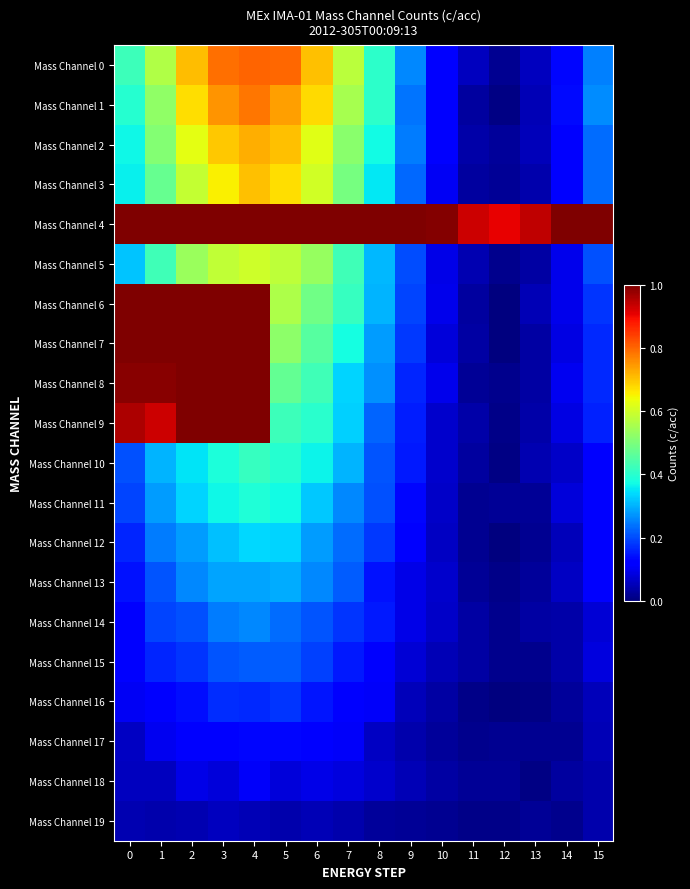

Reading left to right, extract all data points from this chart.

Mass Channel 0: 0=0.4	1=0.6	2=0.7	3=0.8	4=0.8	5=0.8	6=0.7	7=0.6	8=0.4	9=0.3	10=0.1	11=0.1	12=0.0	13=0.1	14=0.1	15=0.3
Mass Channel 1: 0=0.4	1=0.5	2=0.7	3=0.8	4=0.8	5=0.7	6=0.7	7=0.6	8=0.4	9=0.2	10=0.1	11=0.0	12=0.0	13=0.0	14=0.1	15=0.3
Mass Channel 2: 0=0.4	1=0.5	2=0.6	3=0.7	4=0.7	5=0.7	6=0.6	7=0.5	8=0.4	9=0.2	10=0.1	11=0.0	12=0.0	13=0.1	14=0.1	15=0.2
Mass Channel 3: 0=0.4	1=0.5	2=0.6	3=0.7	4=0.7	5=0.7	6=0.6	7=0.5	8=0.4	9=0.2	10=0.1	11=0.0	12=0.0	13=0.0	14=0.1	15=0.2
Mass Channel 4: 0=1.0	1=1.0	2=1.0	3=1.0	4=1.0	5=1.0	6=1.0	7=1.0	8=1.0	9=1.0	10=1.0	11=0.9	12=0.9	13=0.9	14=1.0	15=1.0
Mass Channel 5: 0=0.3	1=0.4	2=0.5	3=0.6	4=0.6	5=0.6	6=0.5	7=0.4	8=0.3	9=0.2	10=0.1	11=0.0	12=0.0	13=0.0	14=0.1	15=0.2
Mass Channel 6: 0=1.0	1=1.0	2=1.0	3=1.0	4=1.0	5=0.6	6=0.5	7=0.4	8=0.3	9=0.2	10=0.1	11=0.0	12=0.0	13=0.0	14=0.1	15=0.2
Mass Channel 7: 0=1.0	1=1.0	2=1.0	3=1.0	4=1.0	5=0.5	6=0.5	7=0.4	8=0.3	9=0.2	10=0.1	11=0.0	12=0.0	13=0.0	14=0.1	15=0.2
Mass Channel 8: 0=1.0	1=1.0	2=1.0	3=1.0	4=1.0	5=0.5	6=0.4	7=0.3	8=0.3	9=0.2	10=0.1	11=0.0	12=0.0	13=0.0	14=0.1	15=0.2
Mass Channel 9: 0=1.0	1=0.9	2=1.0	3=1.0	4=1.0	5=0.4	6=0.4	7=0.3	8=0.2	9=0.2	10=0.1	11=0.0	12=0.0	13=0.0	14=0.1	15=0.2
Mass Channel 10: 0=0.2	1=0.3	2=0.3	3=0.4	4=0.4	5=0.4	6=0.4	7=0.3	8=0.2	9=0.2	10=0.1	11=0.0	12=0.0	13=0.0	14=0.1	15=0.1
Mass Channel 11: 0=0.2	1=0.3	2=0.3	3=0.4	4=0.4	5=0.4	6=0.3	7=0.3	8=0.2	9=0.1	10=0.1	11=0.0	12=0.0	13=0.0	14=0.1	15=0.1
Mass Channel 12: 0=0.2	1=0.2	2=0.3	3=0.3	4=0.3	5=0.3	6=0.3	7=0.2	8=0.2	9=0.1	10=0.1	11=0.0	12=0.0	13=0.0	14=0.1	15=0.1
Mass Channel 13: 0=0.1	1=0.2	2=0.3	3=0.3	4=0.3	5=0.3	6=0.3	7=0.2	8=0.1	9=0.1	10=0.1	11=0.0	12=0.0	13=0.0	14=0.1	15=0.1
Mass Channel 14: 0=0.1	1=0.2	2=0.2	3=0.2	4=0.3	5=0.2	6=0.2	7=0.2	8=0.1	9=0.1	10=0.1	11=0.0	12=0.0	13=0.0	14=0.0	15=0.1
Mass Channel 15: 0=0.1	1=0.2	2=0.2	3=0.2	4=0.2	5=0.2	6=0.2	7=0.2	8=0.1	9=0.1	10=0.0	11=0.0	12=0.0	13=0.0	14=0.0	15=0.1
Mass Channel 16: 0=0.1	1=0.1	2=0.1	3=0.2	4=0.2	5=0.2	6=0.1	7=0.1	8=0.1	9=0.1	10=0.0	11=0.0	12=0.0	13=0.0	14=0.0	15=0.1
Mass Channel 17: 0=0.1	1=0.1	2=0.1	3=0.1	4=0.1	5=0.1	6=0.1	7=0.1	8=0.1	9=0.0	10=0.0	11=0.0	12=0.0	13=0.0	14=0.0	15=0.0
Mass Channel 18: 0=0.1	1=0.1	2=0.1	3=0.1	4=0.1	5=0.1	6=0.1	7=0.1	8=0.1	9=0.0	10=0.0	11=0.0	12=0.0	13=0.0	14=0.0	15=0.0
Mass Channel 19: 0=0.0	1=0.0	2=0.0	3=0.1	4=0.0	5=0.0	6=0.0	7=0.0	8=0.0	9=0.0	10=0.0	11=0.0	12=0.0	13=0.0	14=0.0	15=0.0